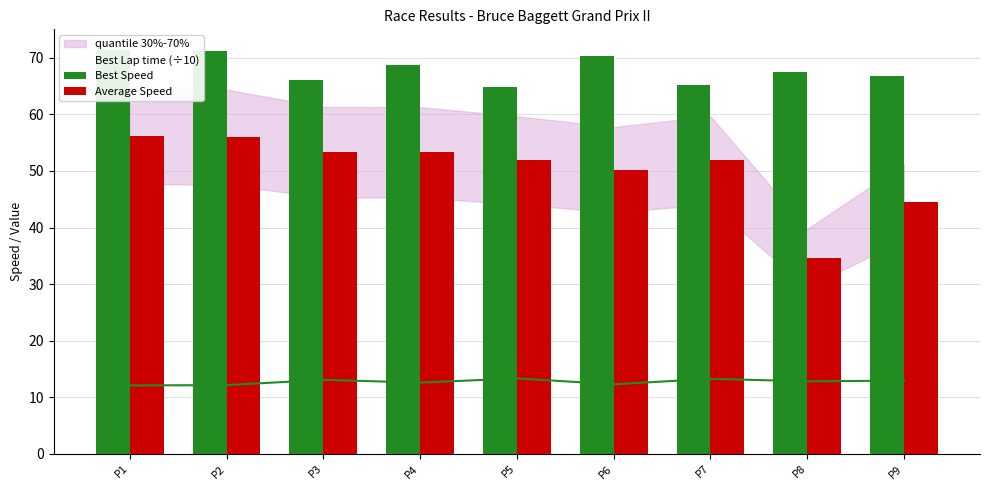

List the labels in order of Best Speed value, smallest first.

P5, P7, P3, P9, P8, P4, P6, P2, P1